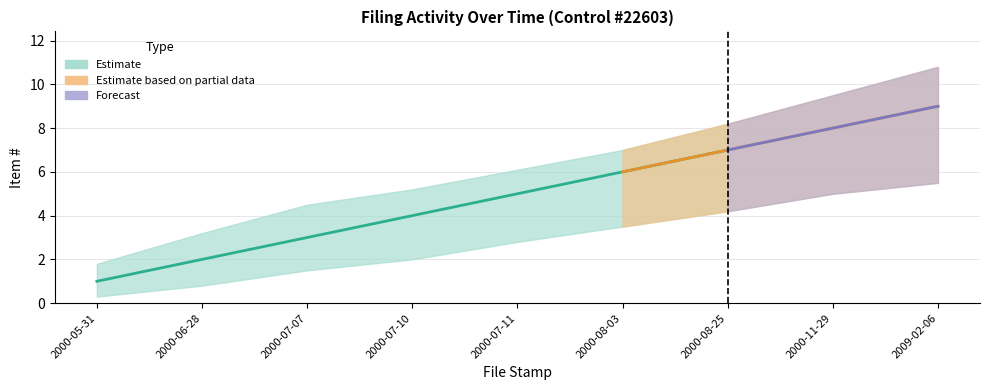

Count the number of categories in the chart.

9